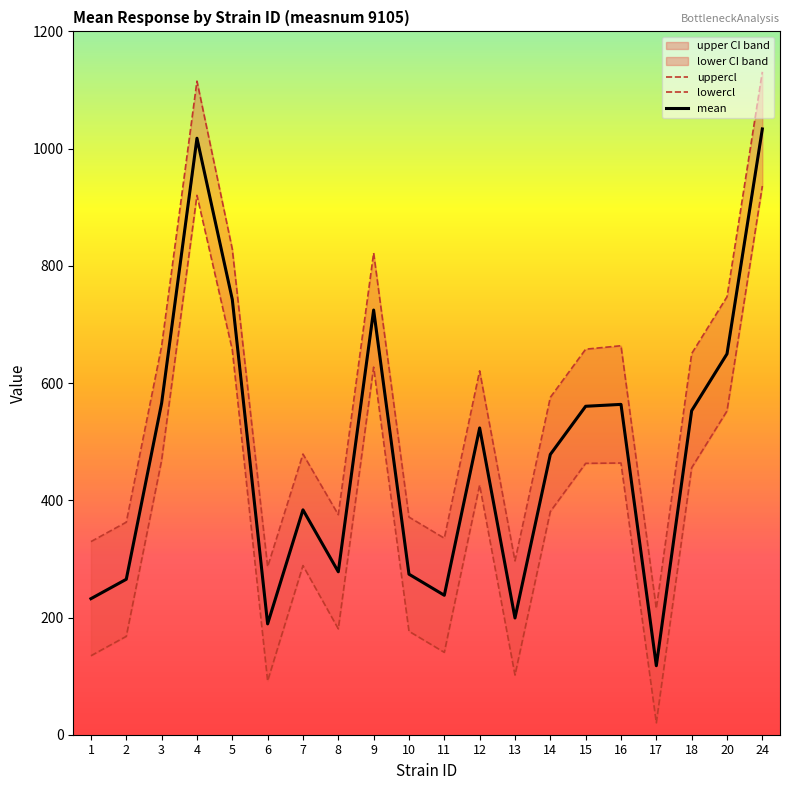

At how many categories does at least one series exceed 1059?

2